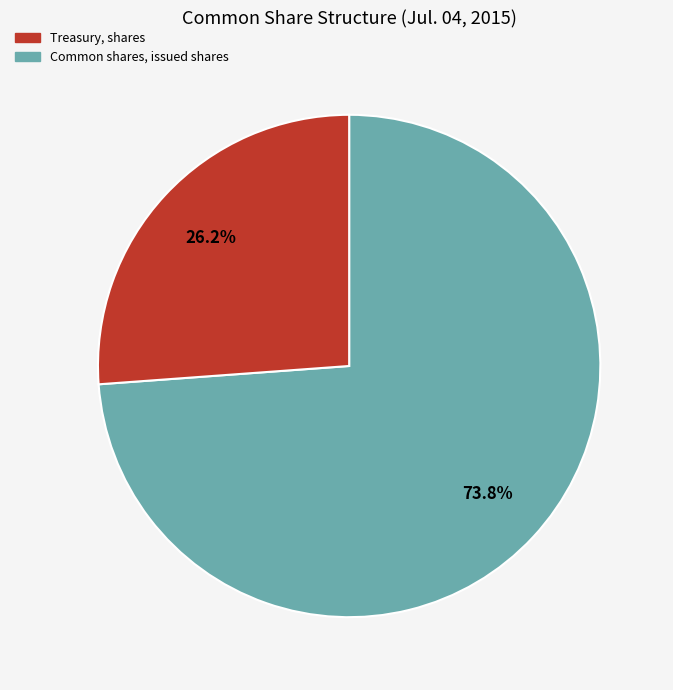

Does any single category account for the majority?

Yes